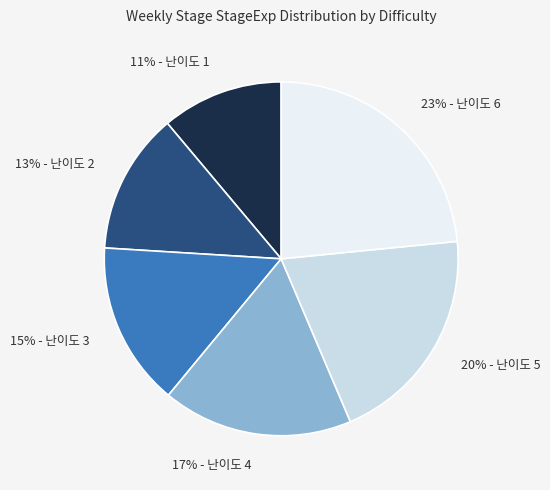

To the nearest percent, what is the difference between the largest and smallest slice percentages?

12%